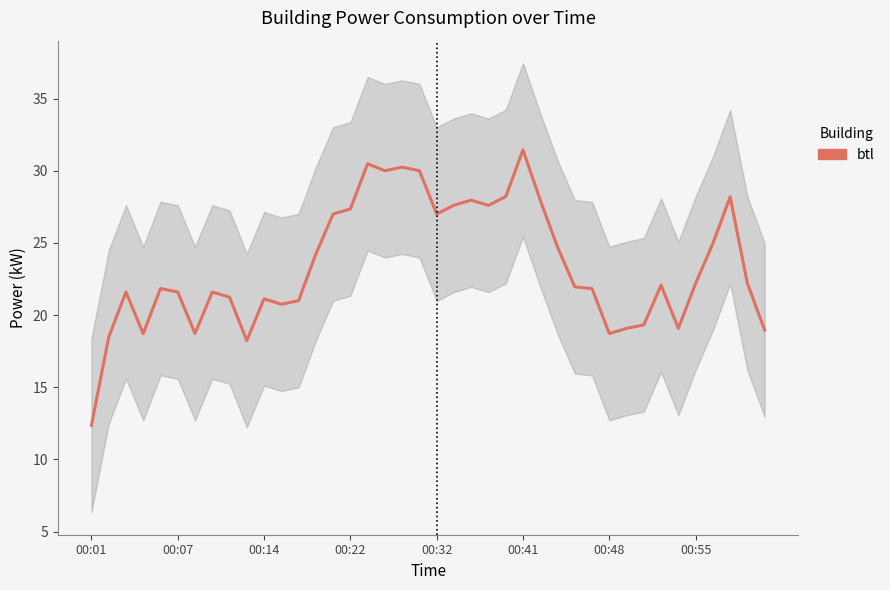

What is the ratio of the value at 11 to the value at 18?

0.7